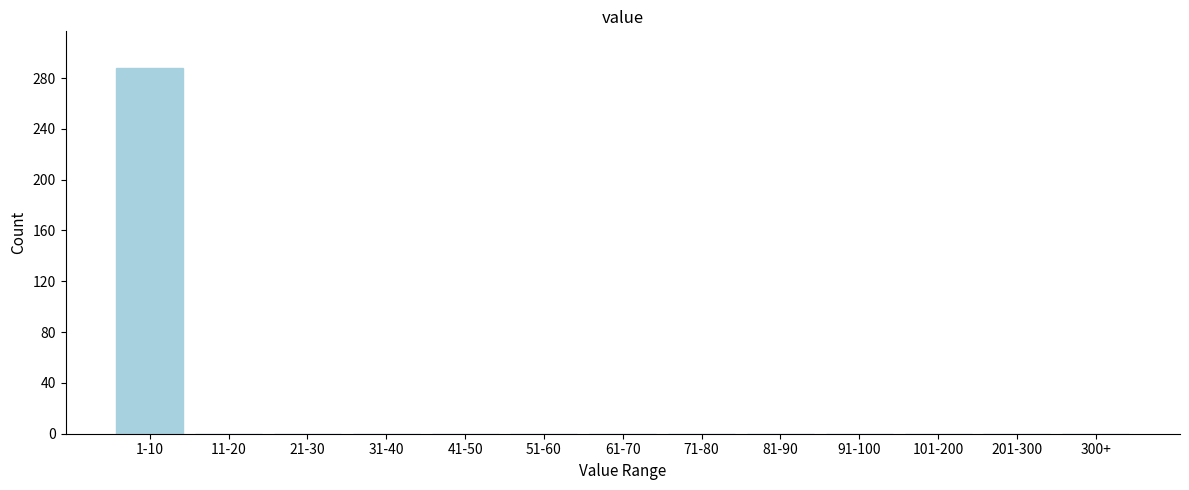

Reading right to left, what are all the values shown in this chart?

300+=0	201-300=0	101-200=0	91-100=0	81-90=0	71-80=0	61-70=0	51-60=0	41-50=0	31-40=0	21-30=0	11-20=0	1-10=288